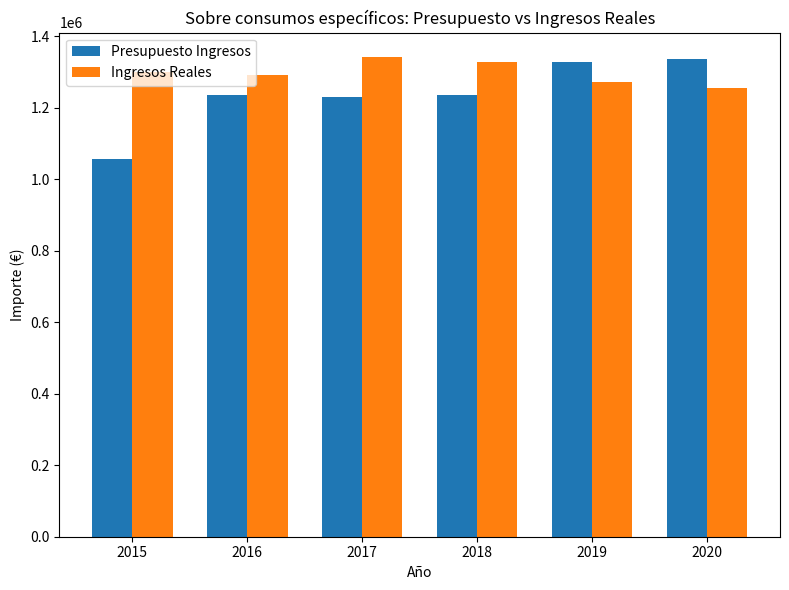

How many distinct data groups are displayed?

2